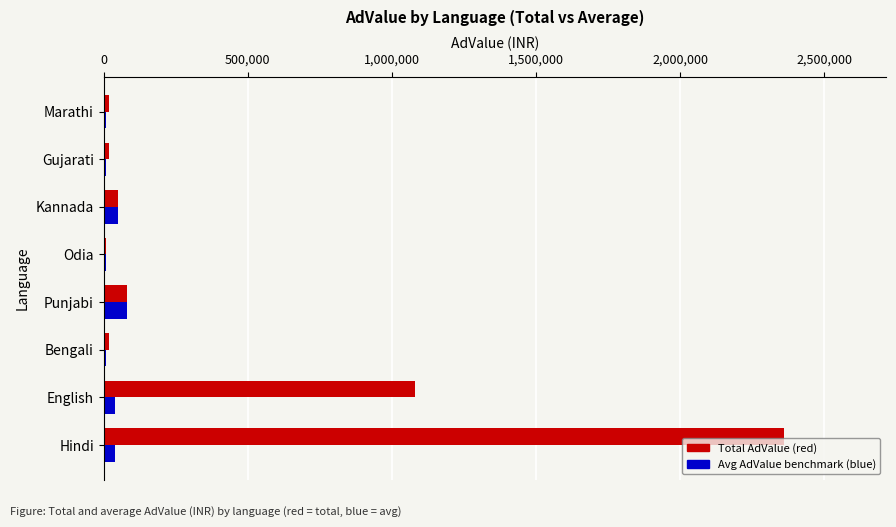

Which label corresponds to the largest value in the chart?

Hindi